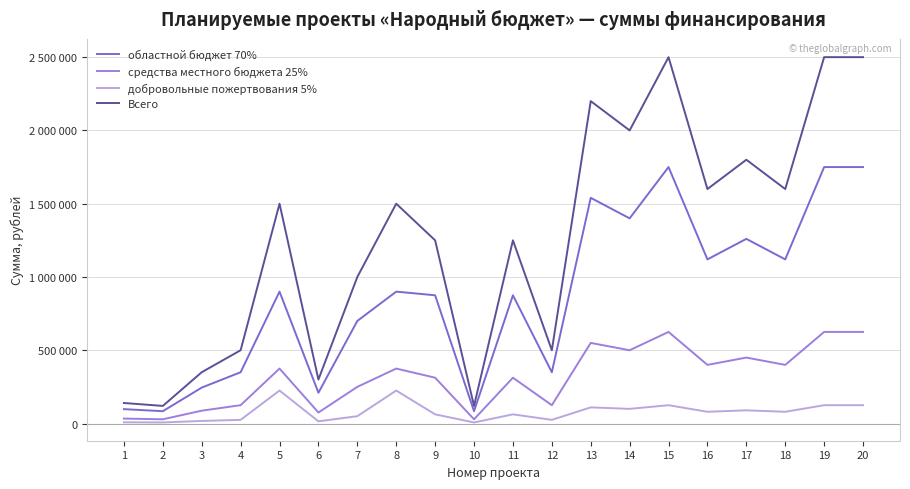

Is this an area chart (filled region under the line)?

No